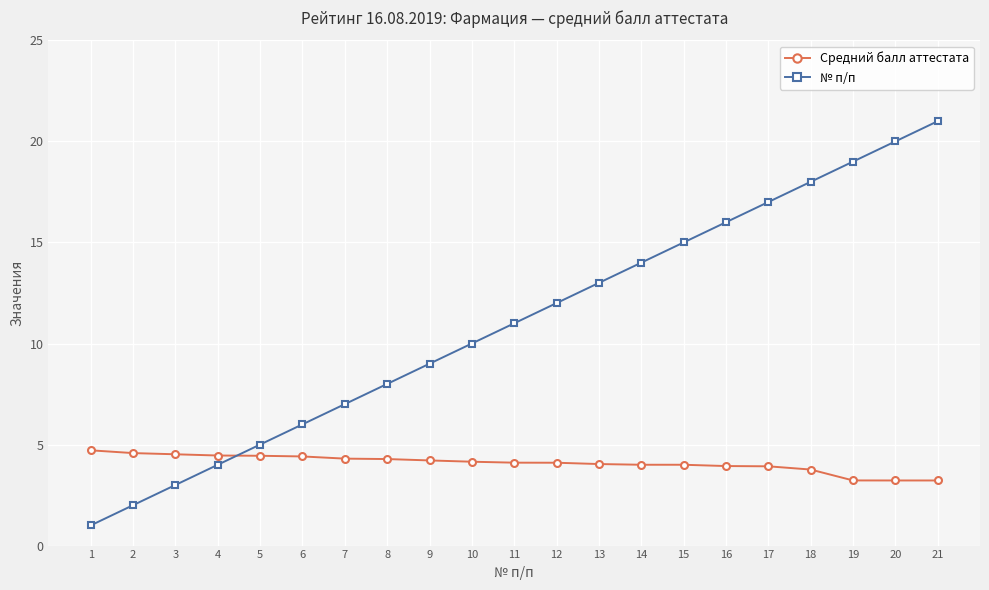

Which series has the largest total across all categories?

№ п/п